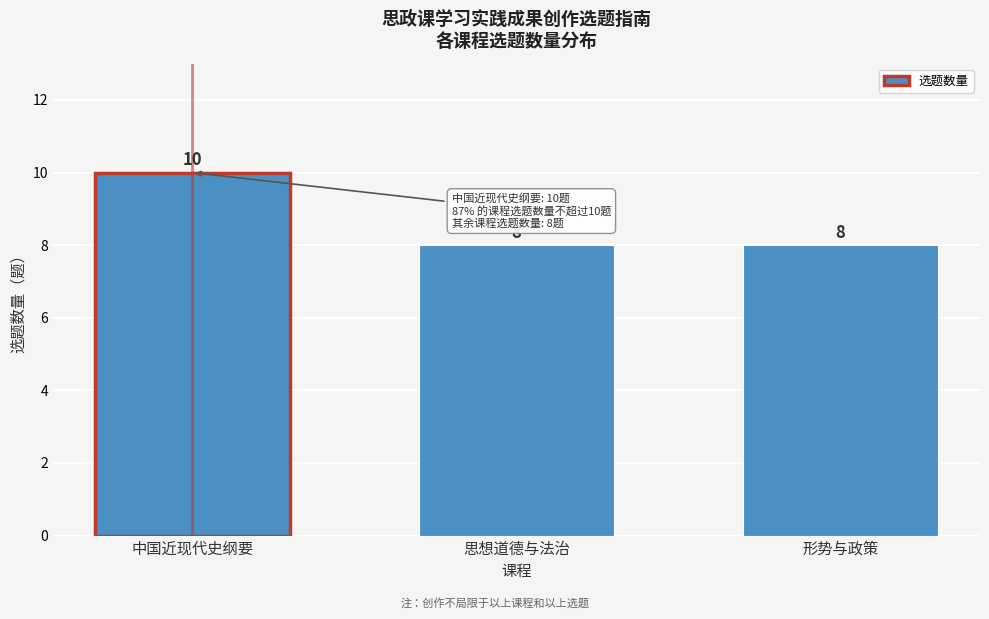

Reading right to left, transcribe all the data shown in this chart.

8	8	10